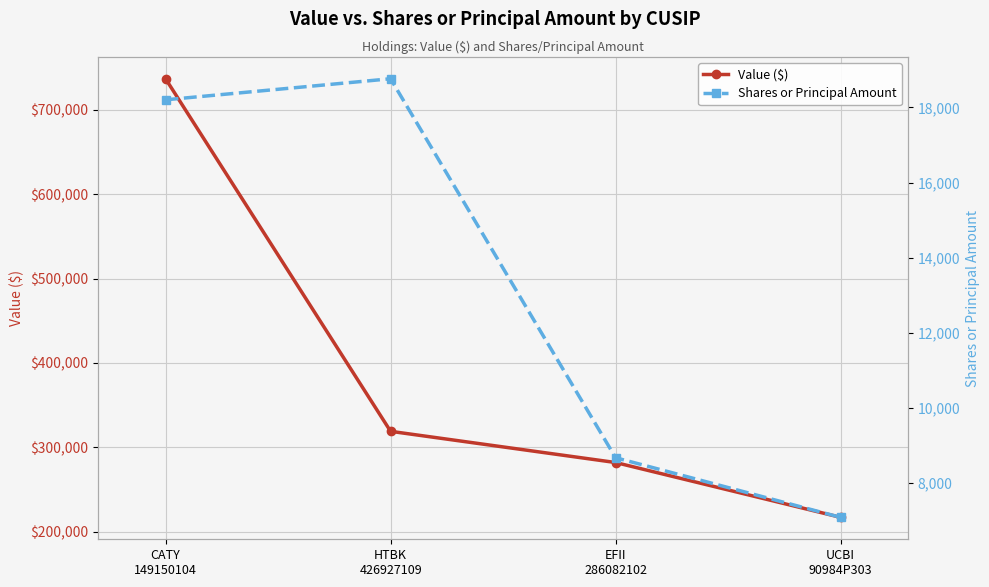

True or false: Shares or Principal Amount has a value of 1760 at UCBI
90984P303.

False